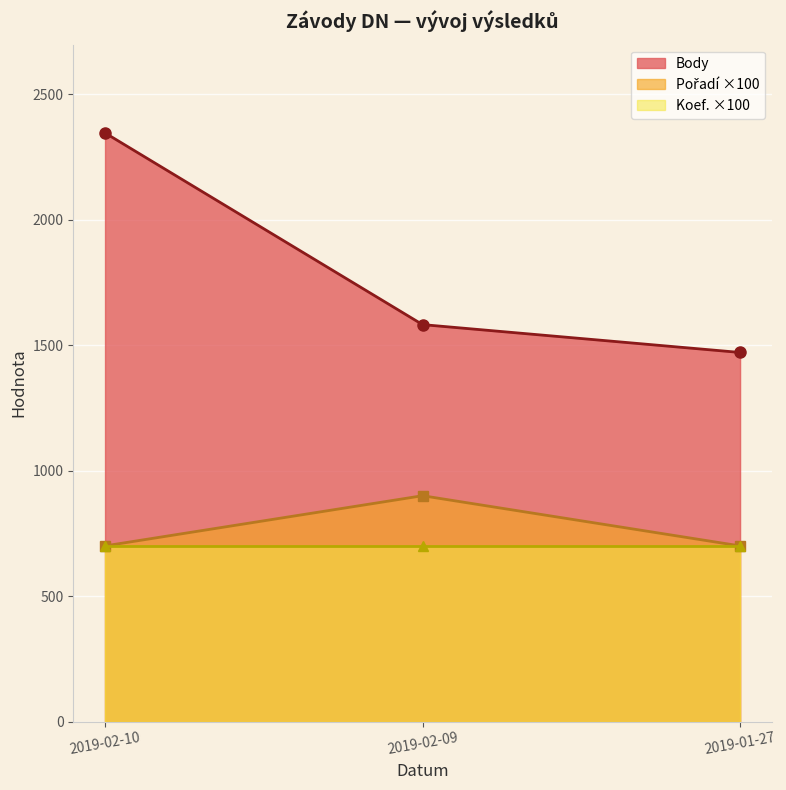

What is the value of the Body point at the 1st from the left?

2346